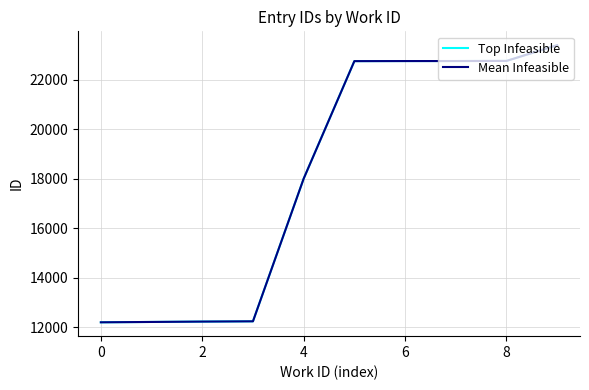

What is the sum of all Mean Infeasible values?

181345